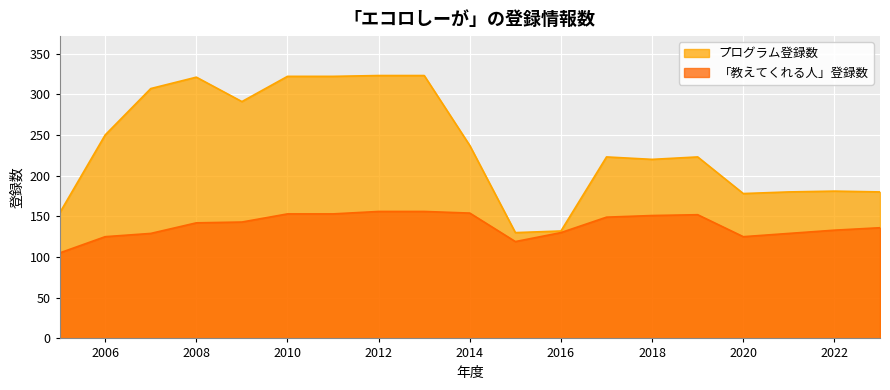

List the series in order of their peak value, lowest first.

「教えてくれる人」登録数, プログラム登録数